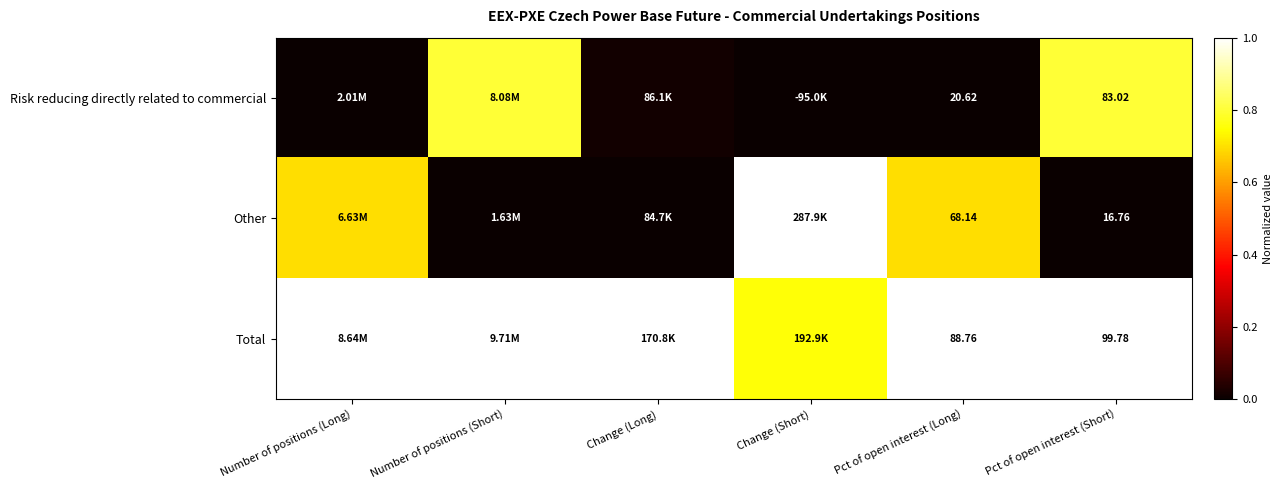

Is the value of Other at Pct of open interest (Short) greater than the value of Risk reducing directly related to commercial at Pct of open interest (Short)?

No